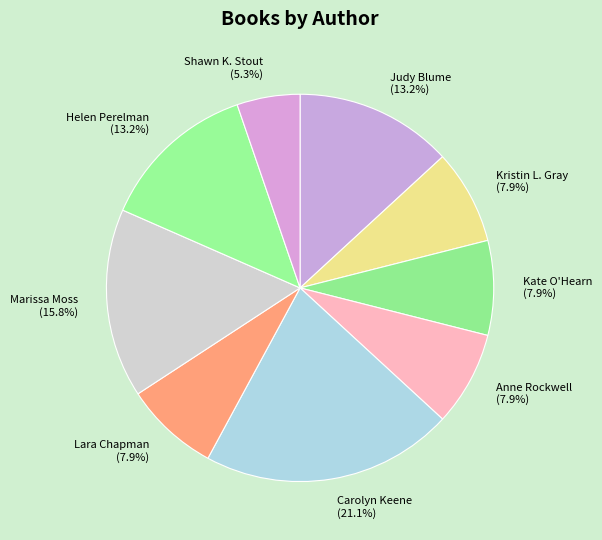

Is there any slice that represents more than half of the pie?

No